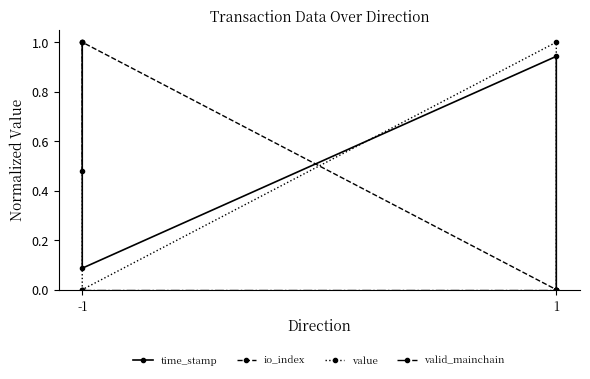

The value of time_stamp at 1 is 0.4. True or false?

False